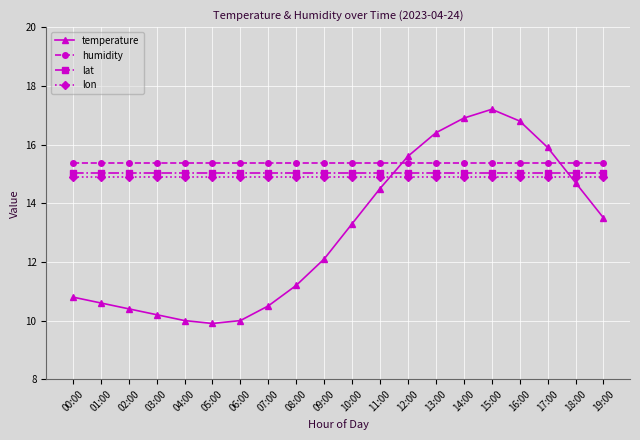

What is the smallest value displayed?

9.9